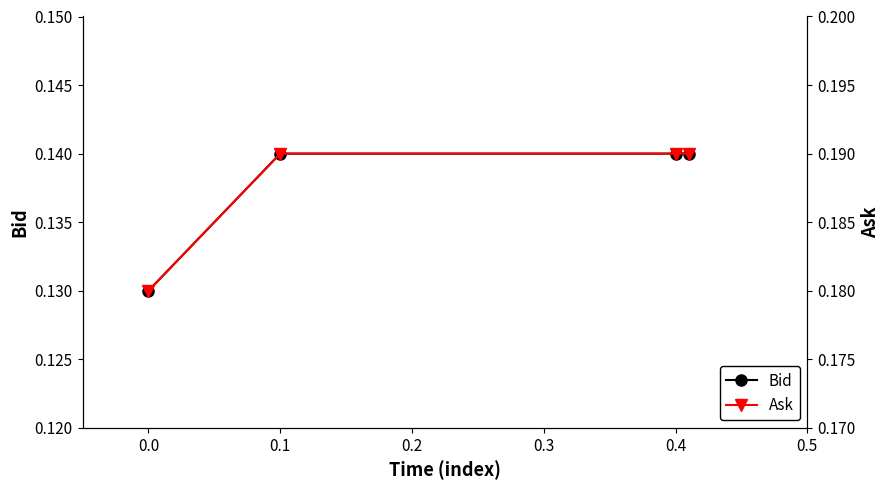

True or false: Bid has more than 2 interior local peaks.

False